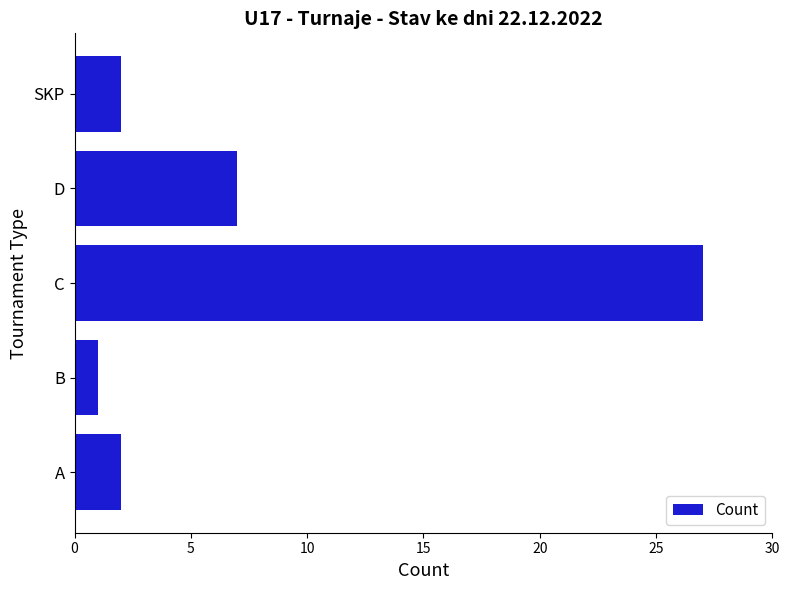

Which has a higher value, A or D?

D